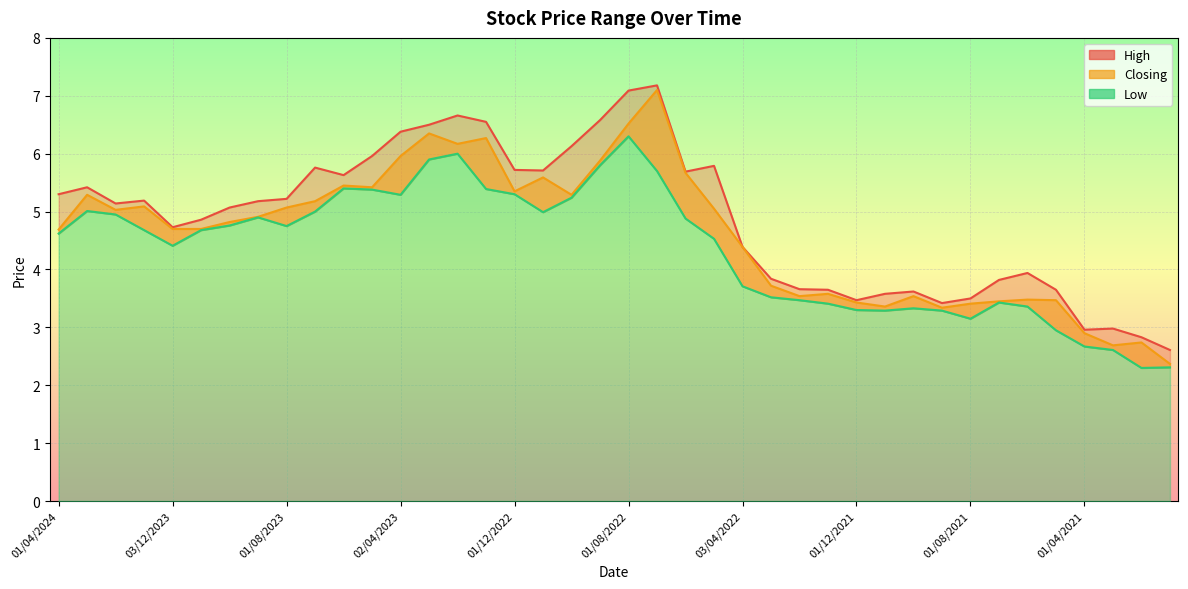

The Closing series shows 2.7 at 04/06/2023. True or false?

False